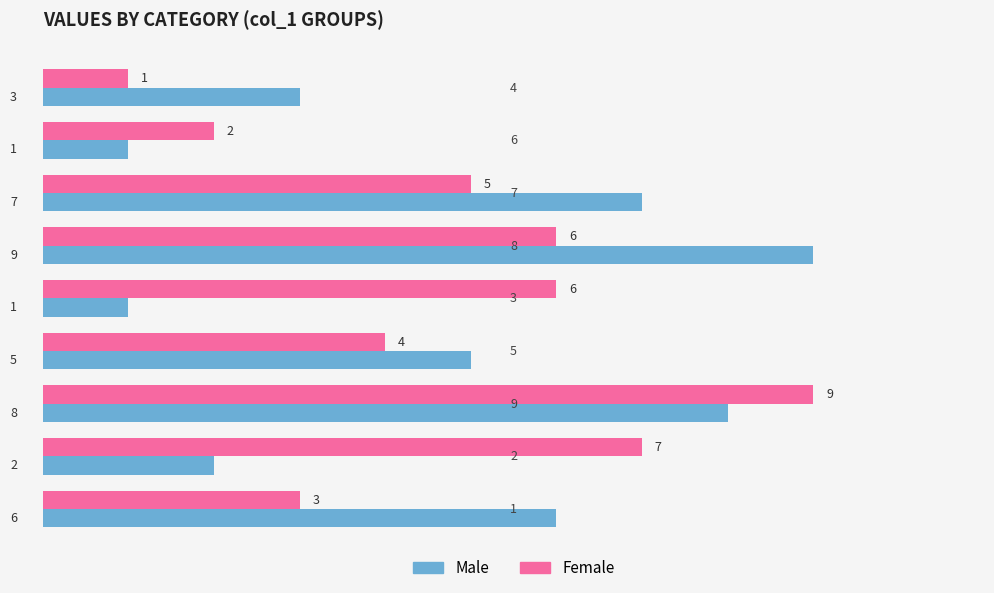

What is the difference between the maximum and minimum values in the Male series?

8